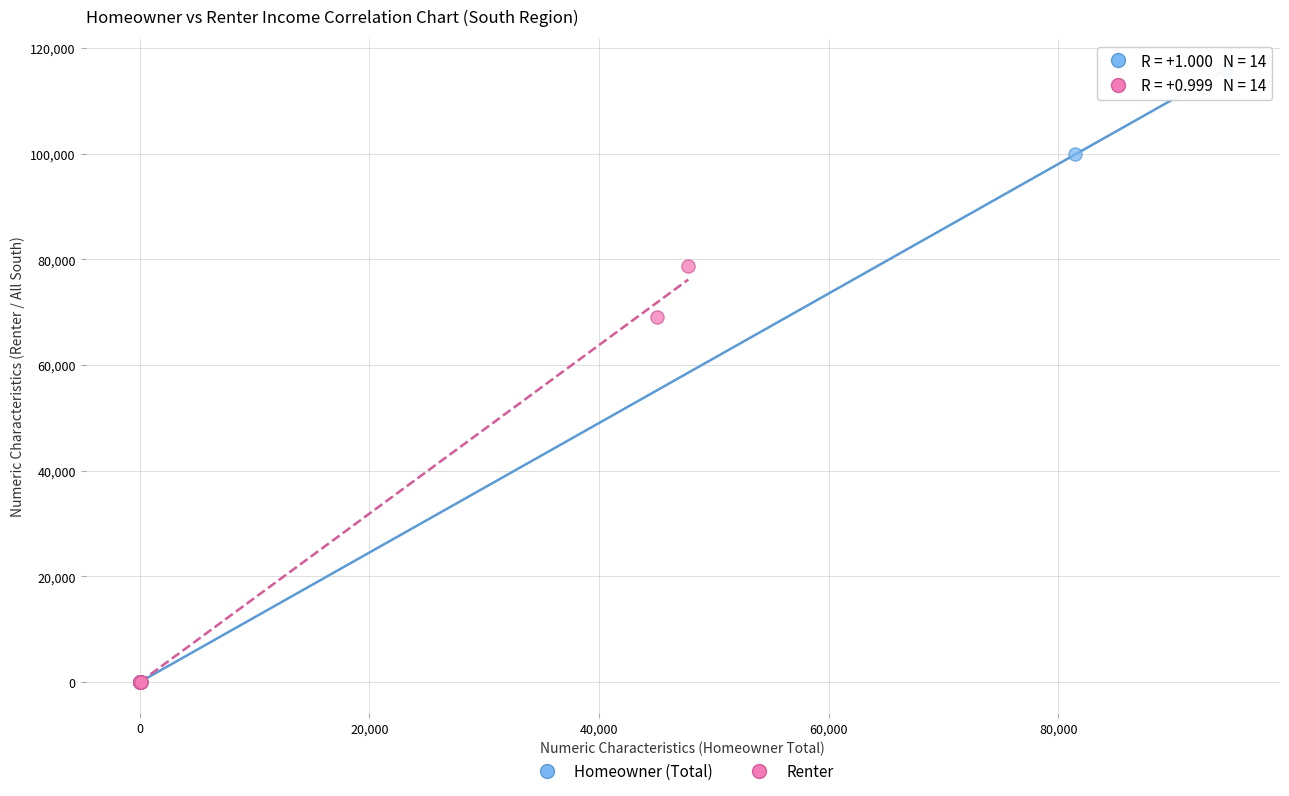

Which series reaches the maximum Y coordinate?

Homeowner (Total)